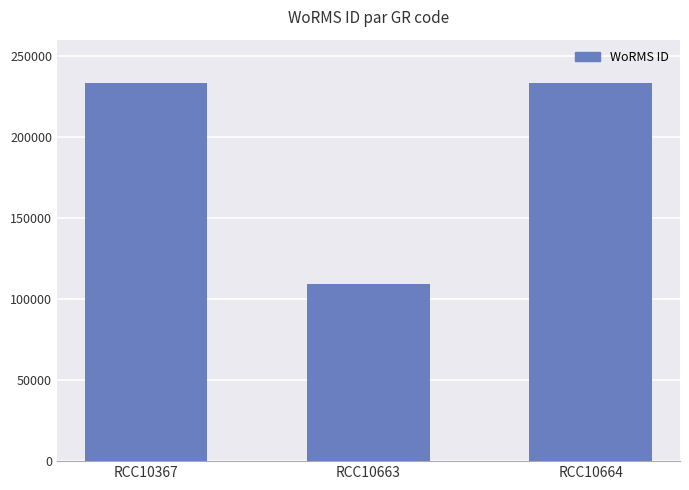

What is the value of the 2nd bar from the left?

109445